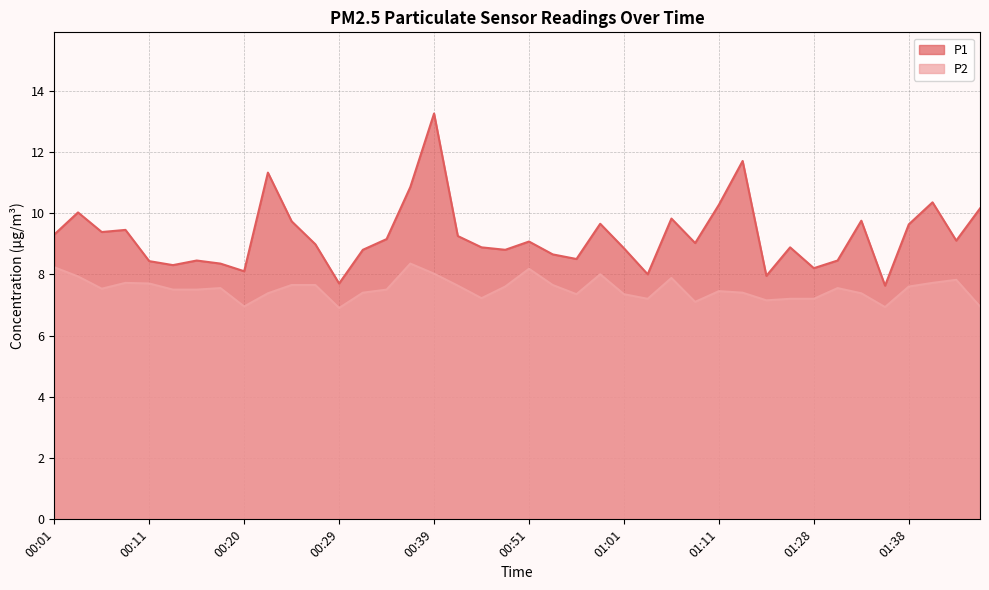

At which category does P2 reach its first local valley?

00:06